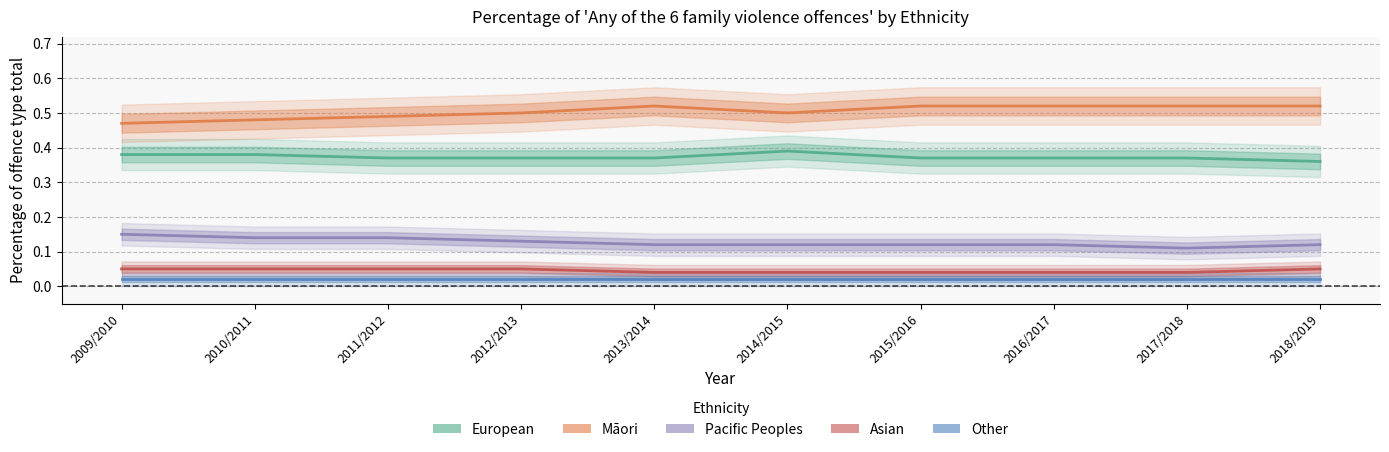

What is the total value across all series at 2012/2013?

1.1